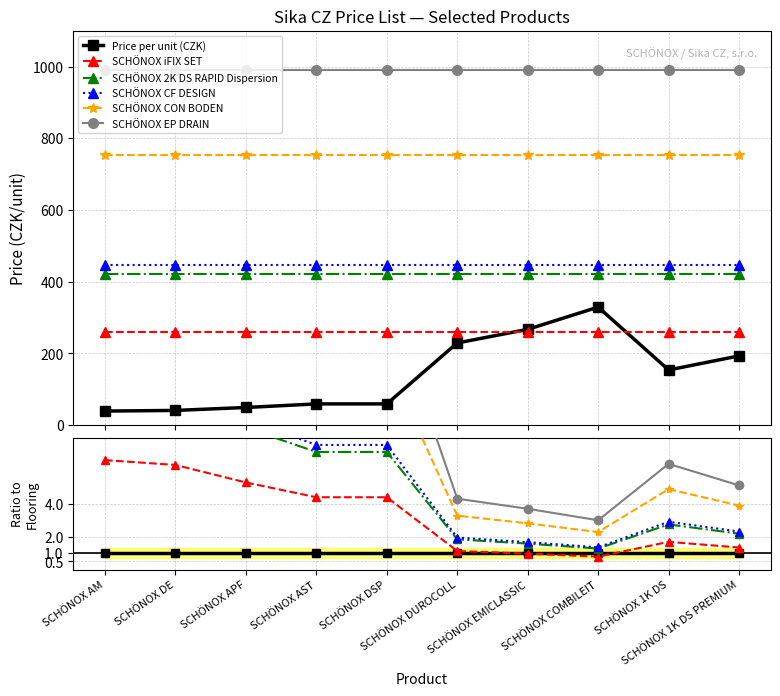

How many series are shown in this chart?

6